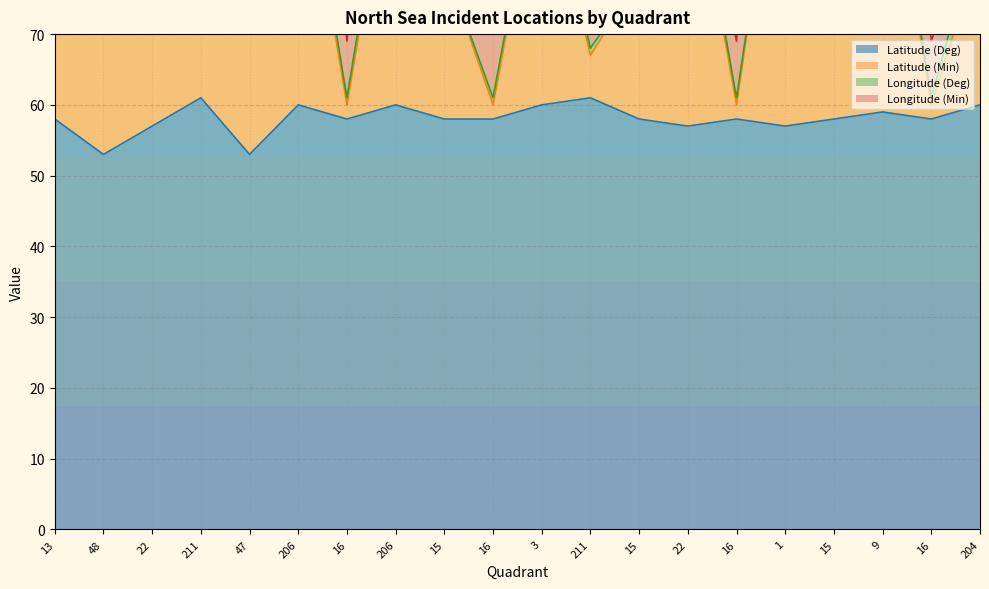

What is the sum of the Latitude (Min) values at 16 and 206?

161